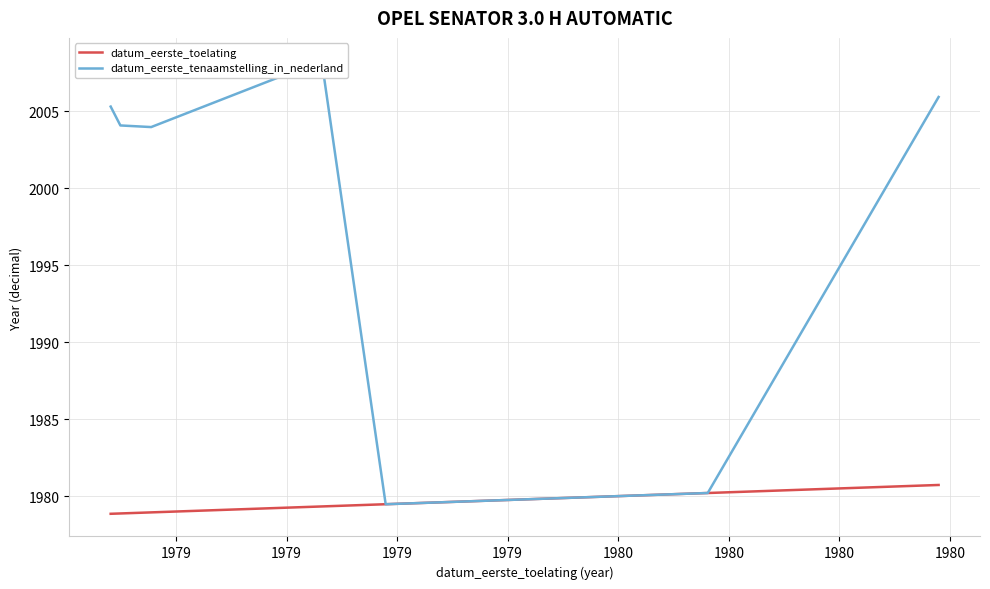

How many values in the datum_eerste_tenaamstelling_in_nederland series are below 2003?

4